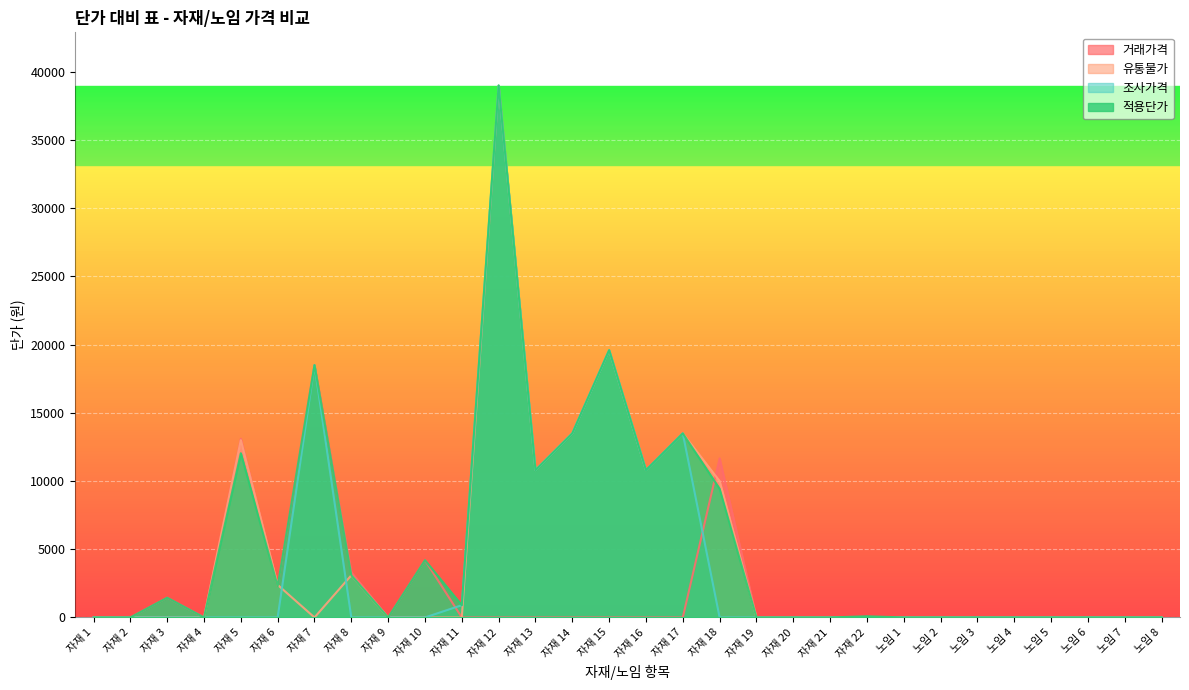

True or false: 적용단가 and 거래가격 cross at least once.

True